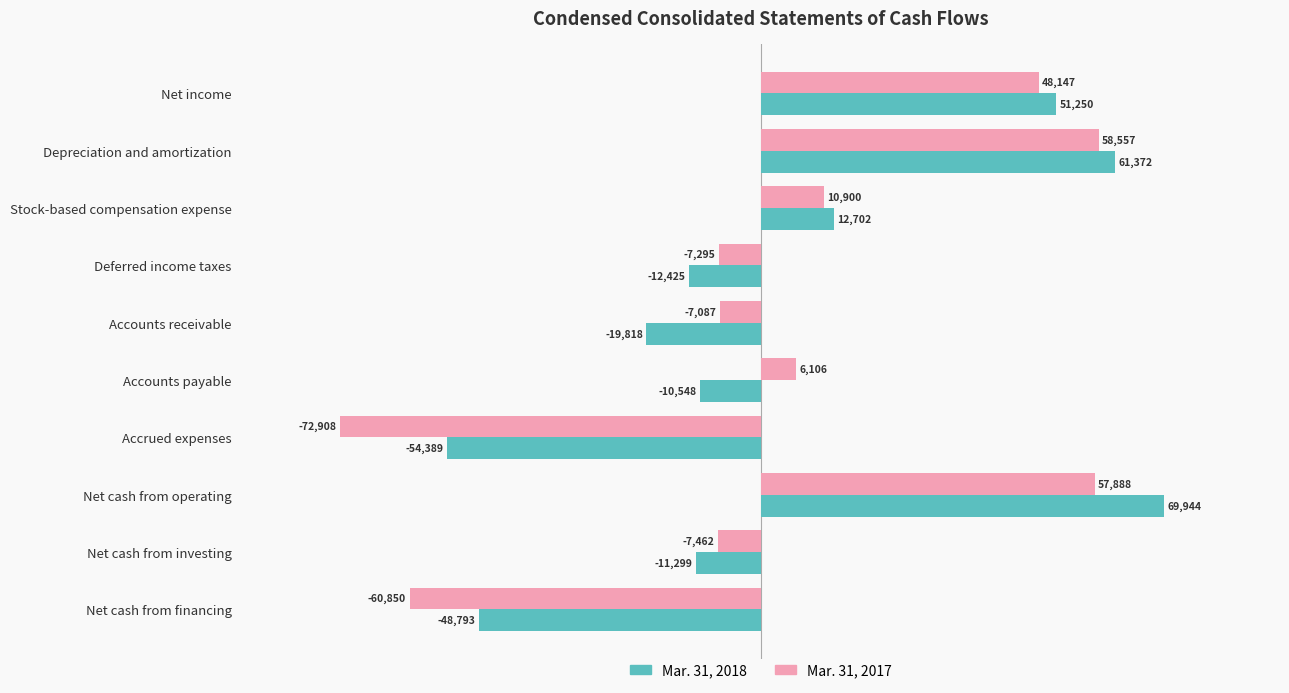

What is the difference between the maximum and minimum values in the Mar. 31, 2018 series?

124333